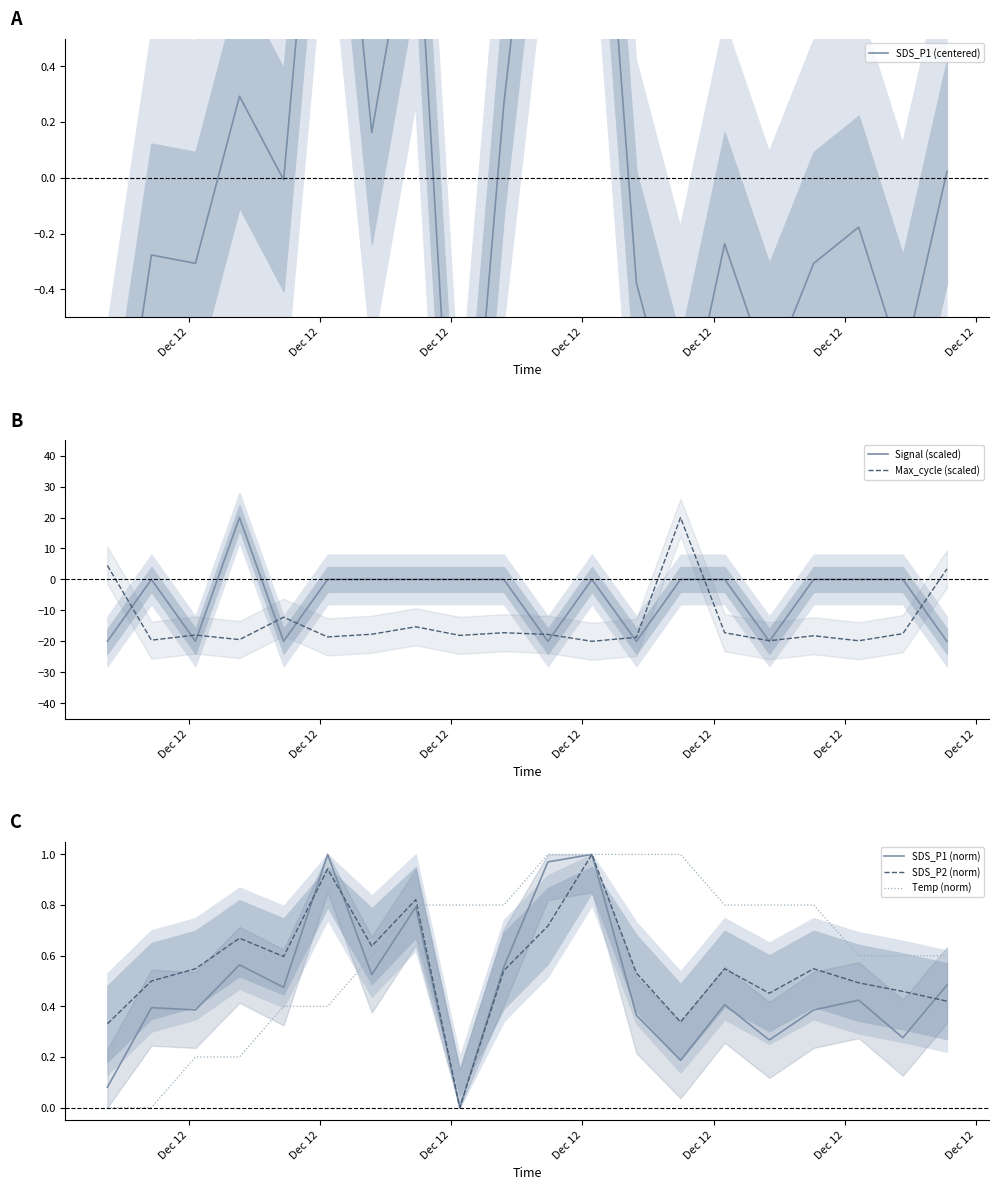

How many intersections are there between Signal (scaled) and Max_cycle (scaled)?

12